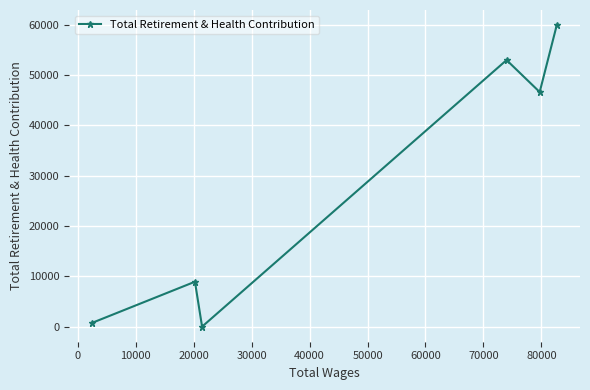

What is the difference between the maximum and minimum values?

59967